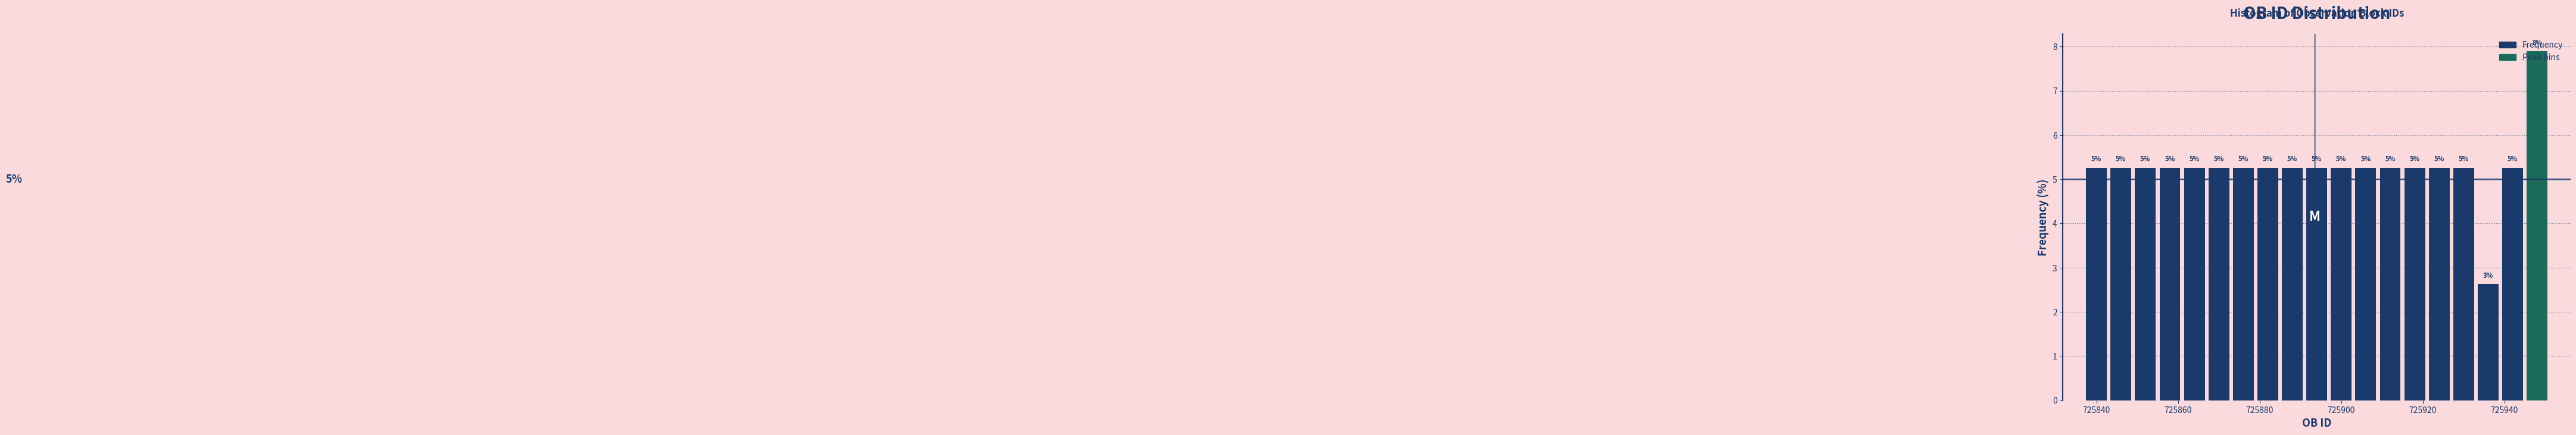

Read against the x-axis, roughly where is the centre of the tallest bar?

725948